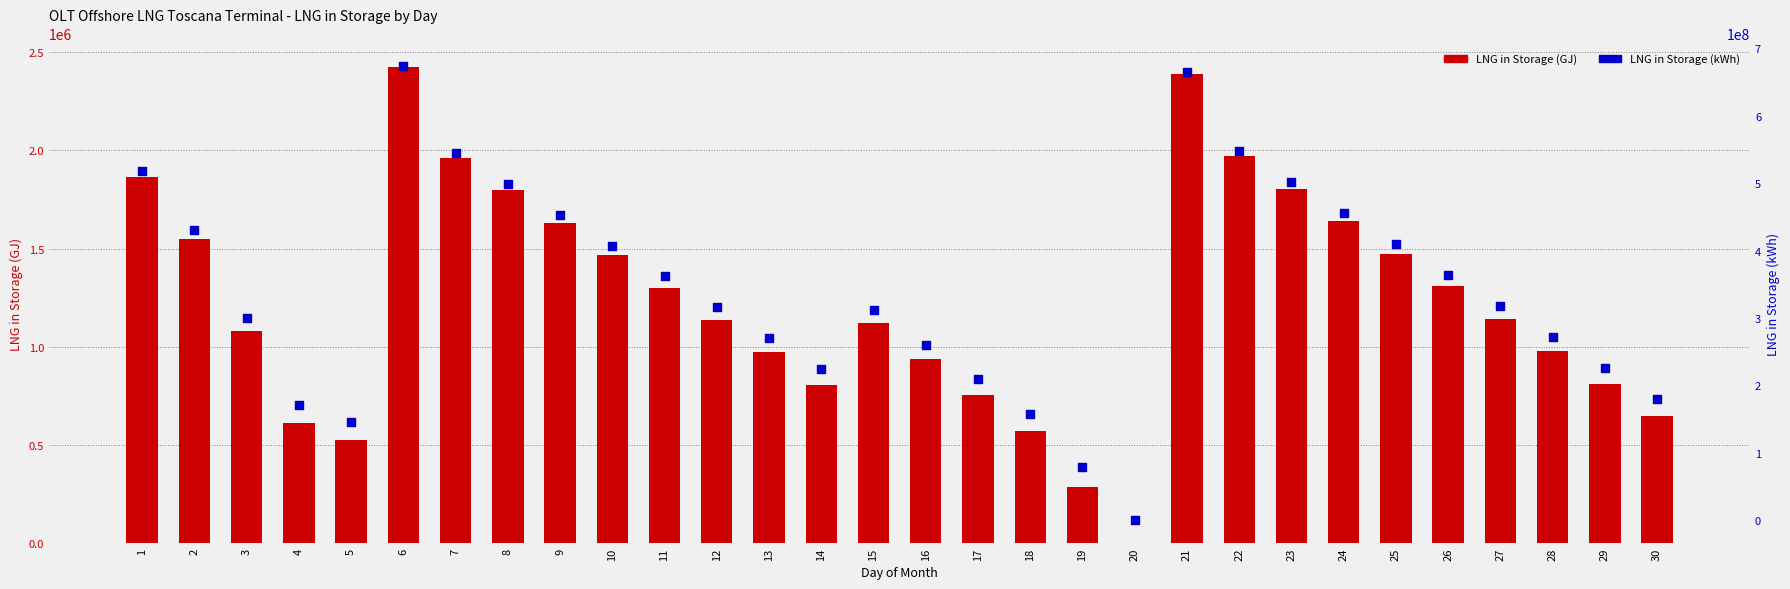

What is the total value across all series at 16?

261402062.8